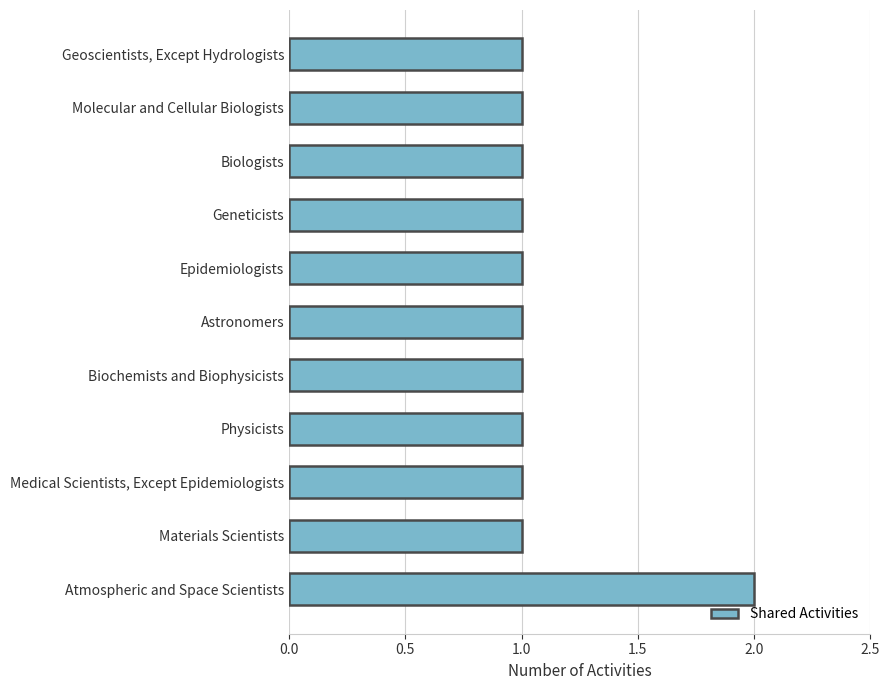

The chart shows a value of 0 at Biochemists and Biophysicists. True or false?

False